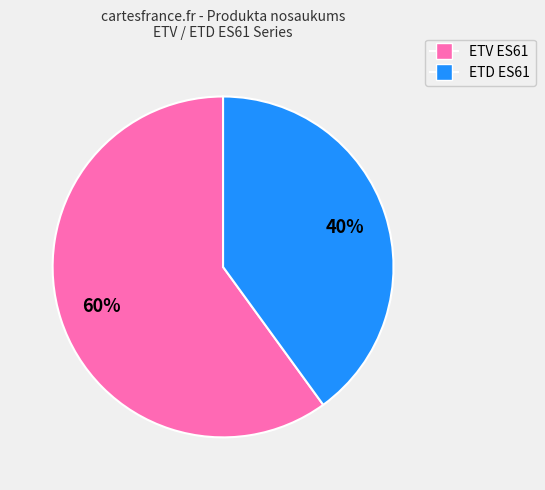

To the nearest percent, what is the average slice percentage?

50%